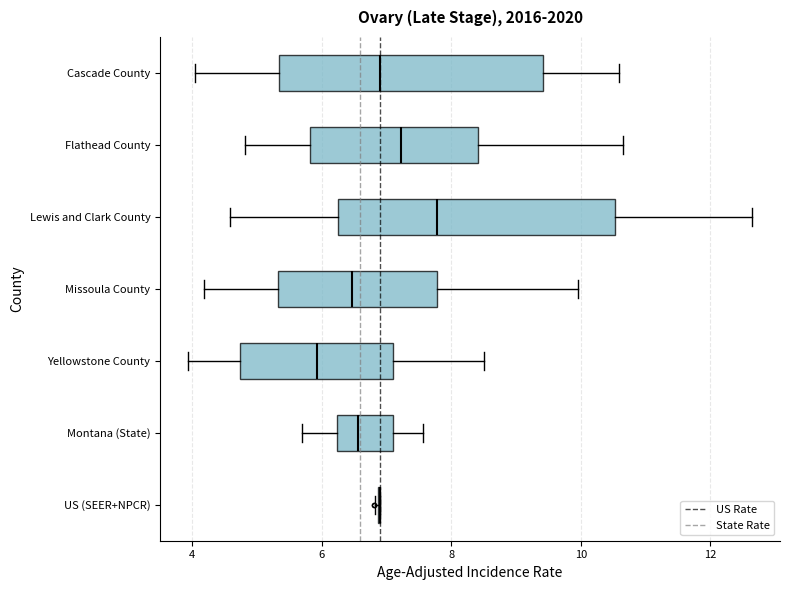

Reading bottom to top, read every box against the x-axis: the position of its median line, the range the box covers, and the ends of its whiskers. The values are not printed on the chart, so give them approximately, as read against the axis.

US (SEER+NPCR): box collapsed to a line at 6.8, whiskers 6.8 to 7.0
Montana (State): median 6.6, box 6.2 to 7.0, whiskers 5.8 to 7.6
Yellowstone County: median 6.0, box 4.8 to 7.0, whiskers 4.0 to 8.6
Missoula County: median 6.4, box 5.4 to 7.8, whiskers 4.2 to 10.0
Lewis and Clark County: median 7.8, box 6.2 to 10.6, whiskers 4.6 to 12.6
Flathead County: median 7.2, box 5.8 to 8.4, whiskers 4.8 to 10.6
Cascade County: median 7.0, box 5.4 to 9.4, whiskers 4.0 to 10.6